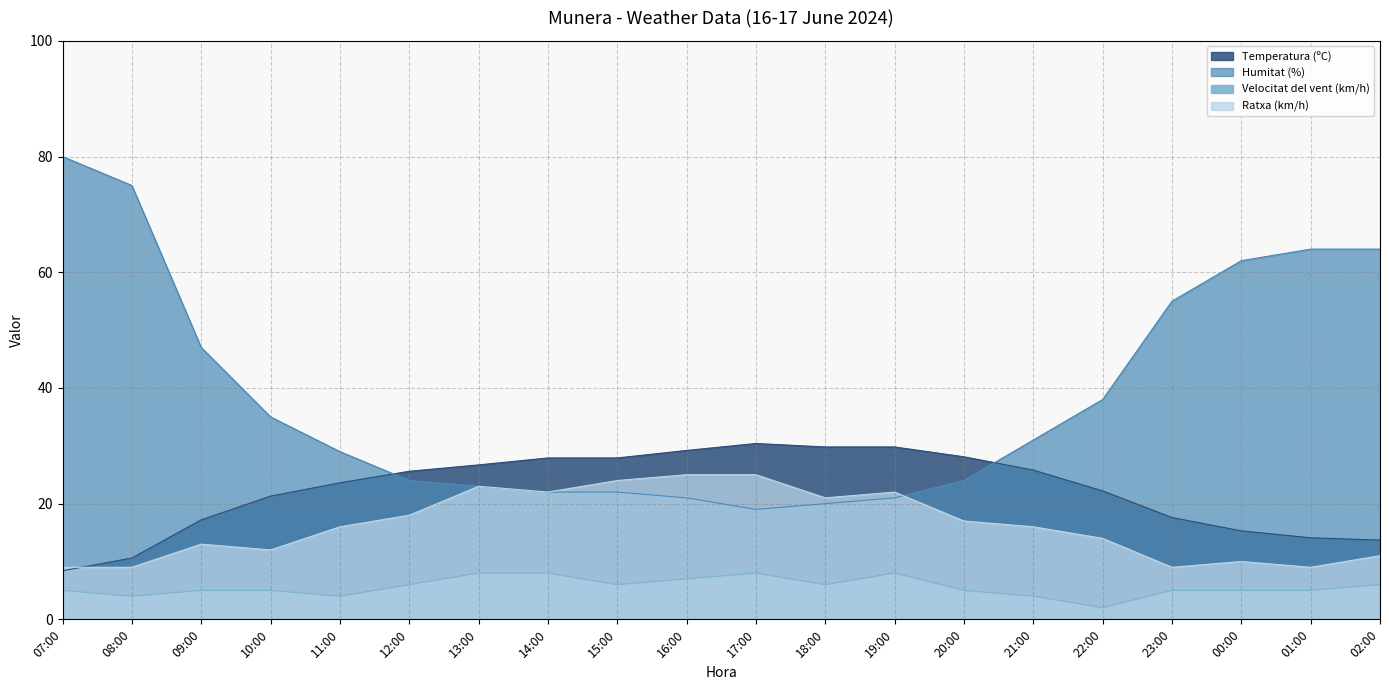

What position from the right is 11:00?

16